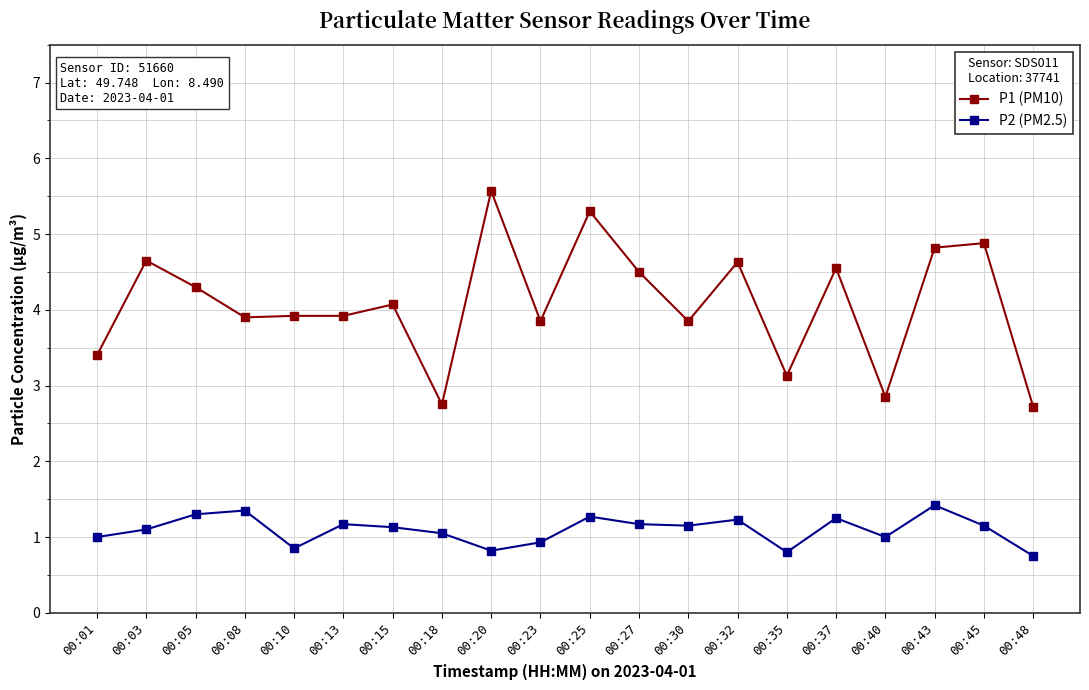

What is the sum of all P2 (PM2.5) values?

21.9